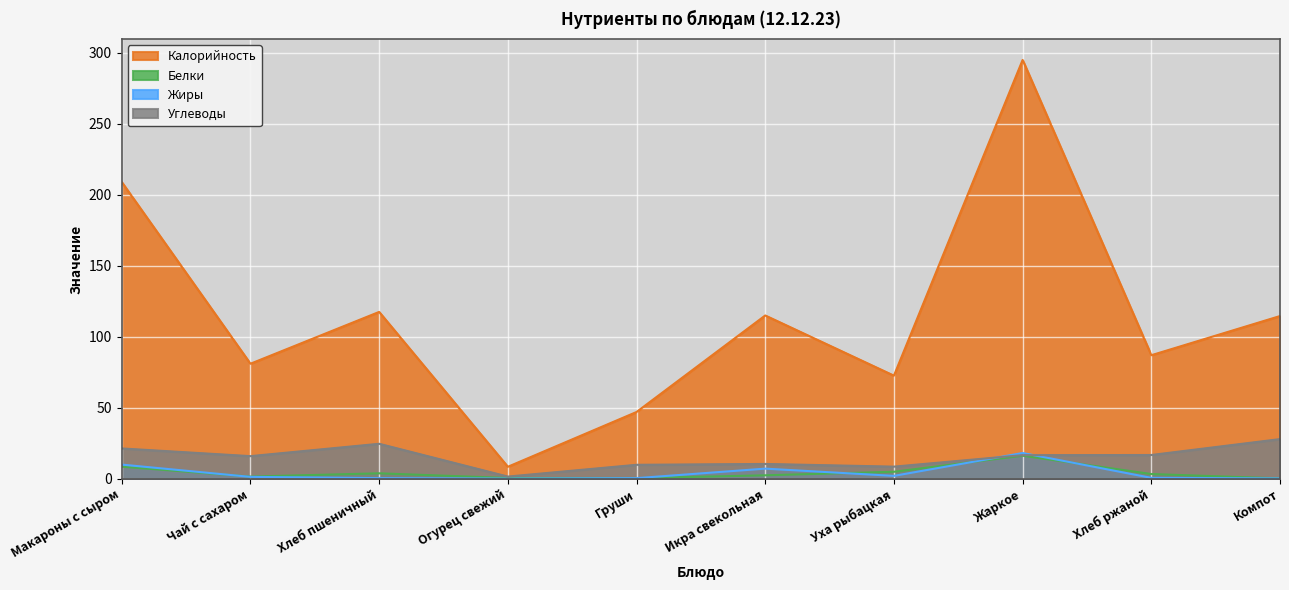

Reading left to right, transcribe all the data shown in this chart.

Калорийность: Макароны с сыром=209.0	Чай с сахаром=81.0	Хлеб пшеничный=117.5	Огурец свежий=8.4	Груши=47.0	Икра свекольная=115.0	Уха рыбацкая=72.6	Жаркое=295.0	Хлеб ржаной=87.0	Компот=114.6
Белки: Макароны с сыром=8.5	Чай с сахаром=1.5	Хлеб пшеничный=3.8	Огурец свежий=0.5	Груши=0.4	Икра свекольная=2.4	Уха рыбацкая=4.9	Жаркое=16.2	Хлеб ржаной=3.3	Компот=0.2
Жиры: Макароны с сыром=9.9	Чай с сахаром=1.3	Хлеб пшеничный=0.4	Огурец свежий=0.1	Груши=0.4	Икра свекольная=7.1	Уха рыбацкая=2.0	Жаркое=18.1	Хлеб ржаной=0.6	Компот=0.2
Углеводы: Макароны с сыром=21.3	Чай с сахаром=15.9	Хлеб пшеничный=24.6	Огурец свежий=1.5	Груши=9.8	Икра свекольная=10.4	Уха рыбацкая=8.5	Жаркое=16.6	Хлеб ржаной=16.7	Компот=27.9